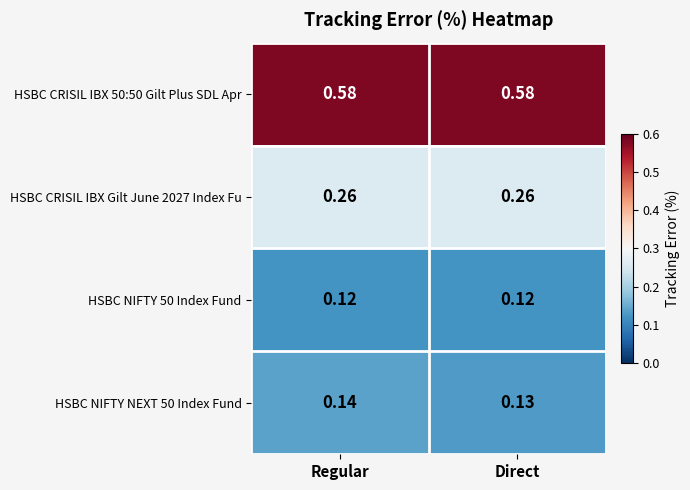

At how many categories does at least one series exceed 0?

2